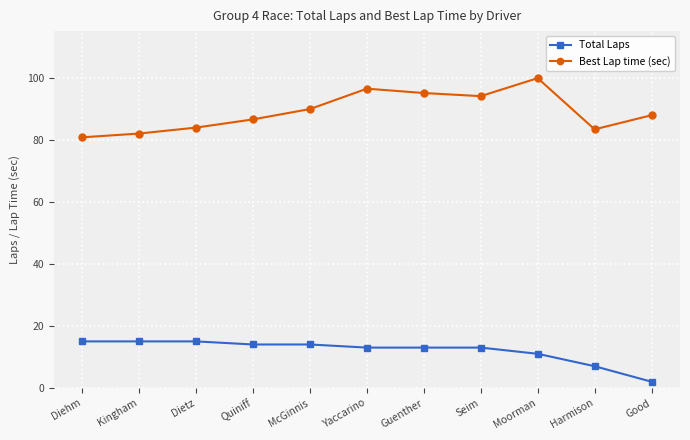

What is the difference between the highest and lowest values at McGinnis?

75.9